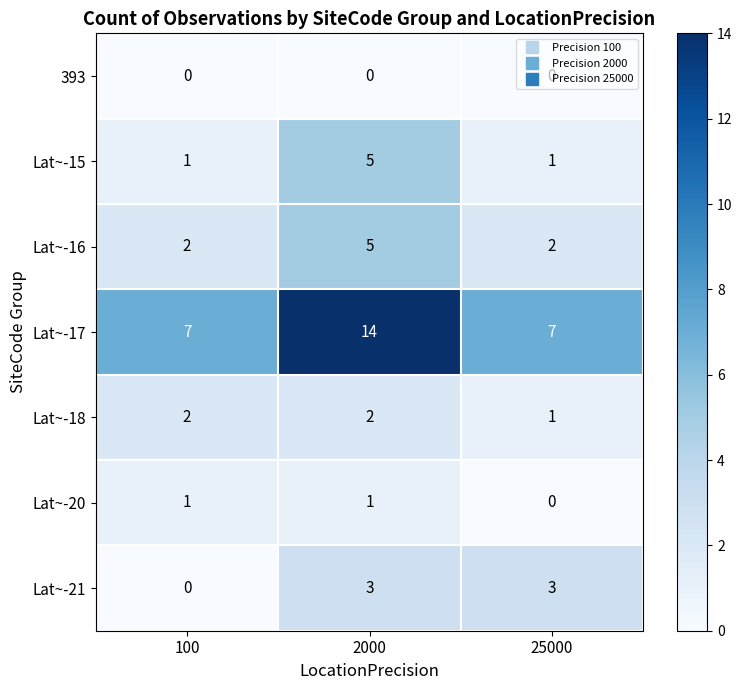

The value of Lat~-15 at 25000 is 1. True or false?

True